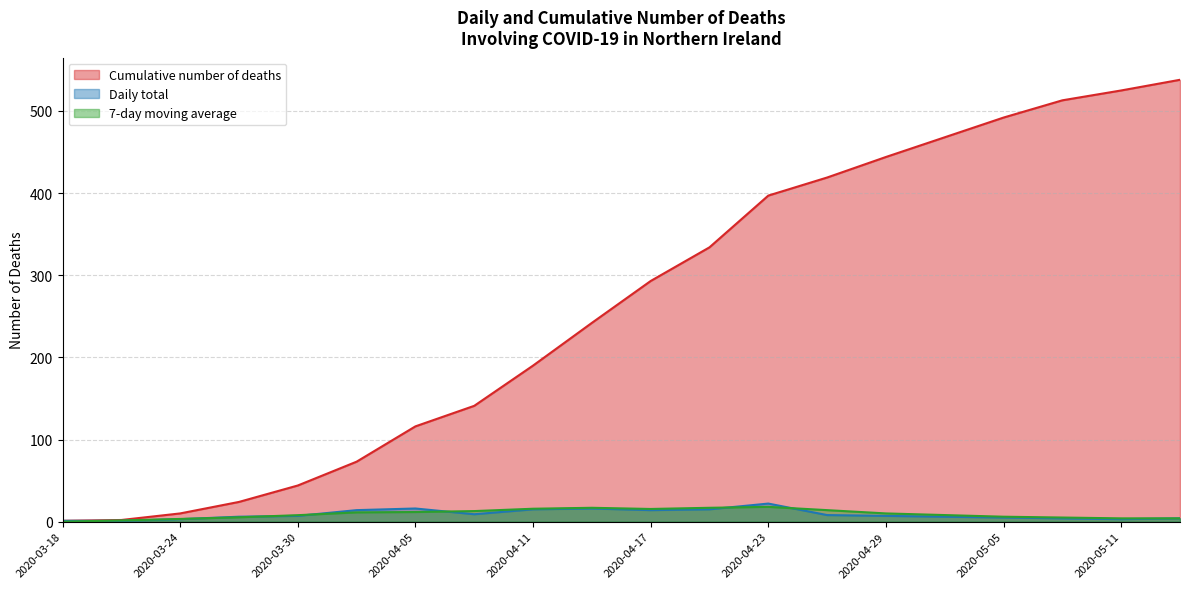

True or false: 7-day moving average and Cumulative number of deaths cross at least once.

False